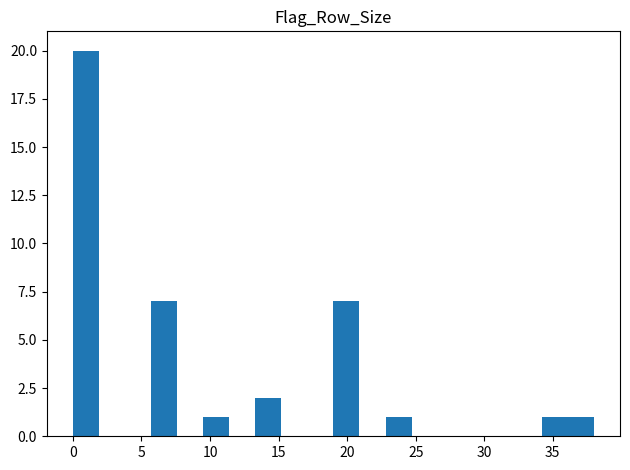

Around what value on the x-axis is the tallest bar? Give the approximate position of its centre, as read against the axis.

1.0